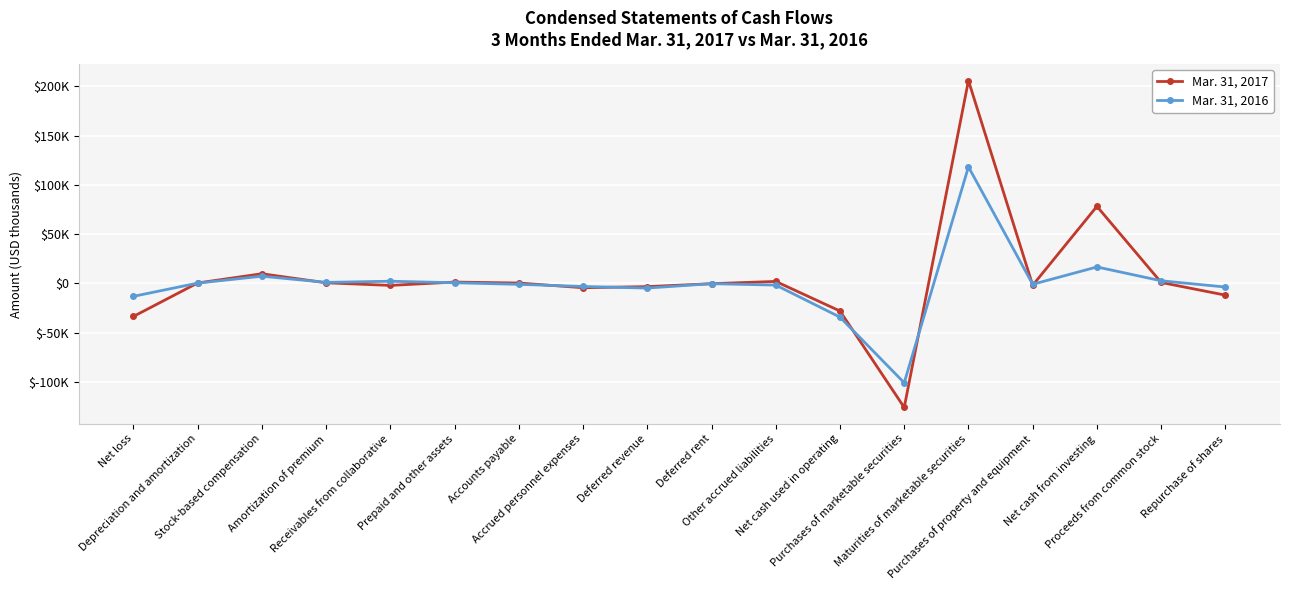

At Net cash used in operating, list the series in order from largest to smallest.

Mar. 31, 2017, Mar. 31, 2016